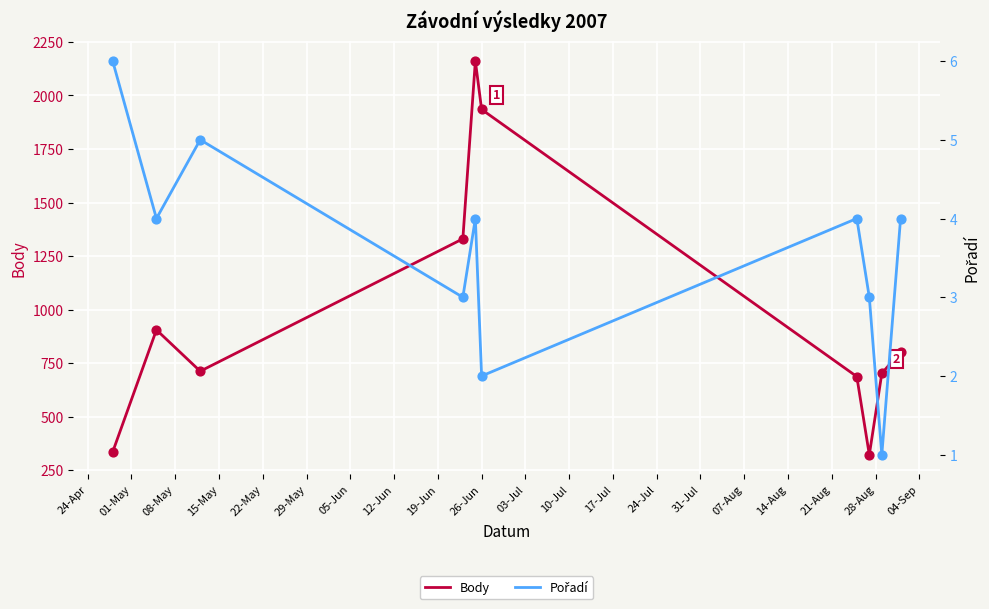

Which series contains the highest Y value?

Body